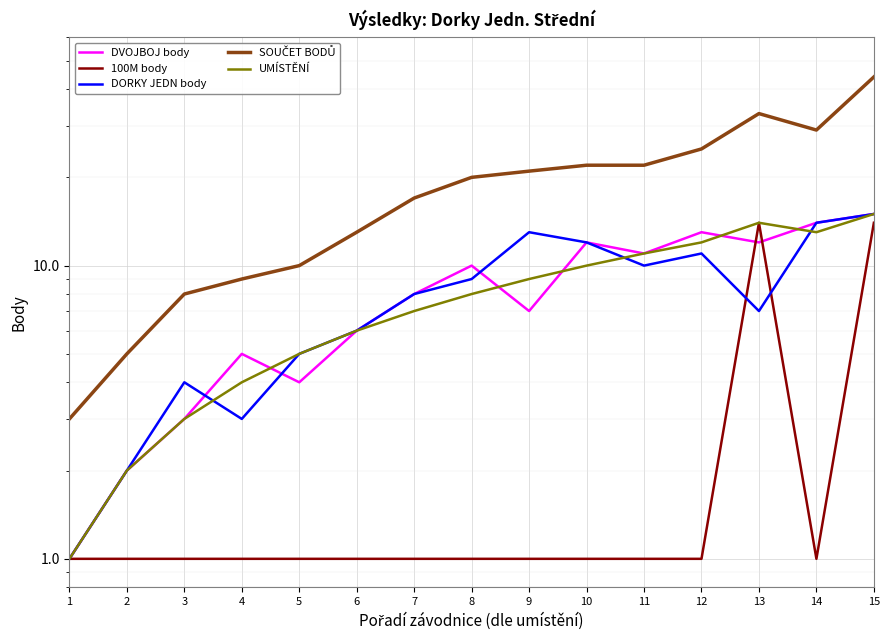

How many data points does each series have?

15